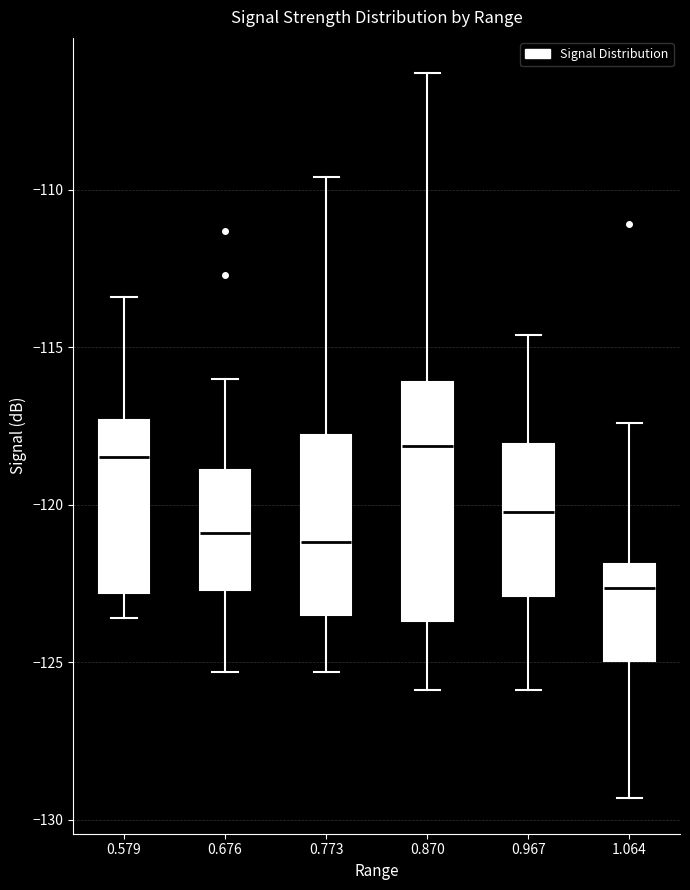

Reading left to right, transcribe this box plot: for each box, give where its median line is, the range the box spans, and where its two whiskers end, as read against the y-axis. The values are not printed on the chart, so give them approximately, as read against the axis.

0.579: median -118.5, box -123.0 to -117.5, whiskers -123.5 to -113.5
0.676: median -121.0, box -122.5 to -119.0, whiskers -125.5 to -116.0
0.773: median -121.0, box -123.5 to -118.0, whiskers -125.5 to -109.5
0.870: median -118.0, box -123.5 to -116.0, whiskers -126.0 to -106.5
0.967: median -120.0, box -123.0 to -118.0, whiskers -126.0 to -114.5
1.064: median -122.5, box -125.0 to -122.0, whiskers -129.5 to -117.5